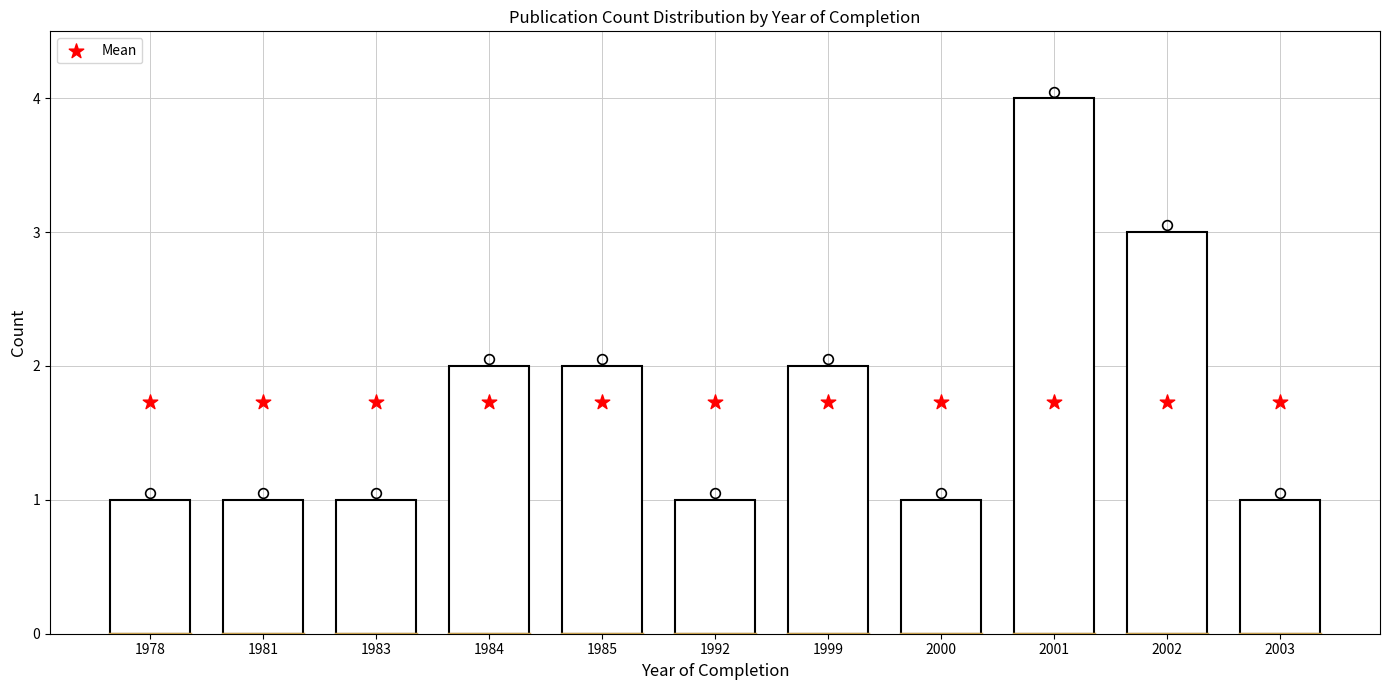

Is the value of Count at 1983 greater than the value of Mean at 2002?

No